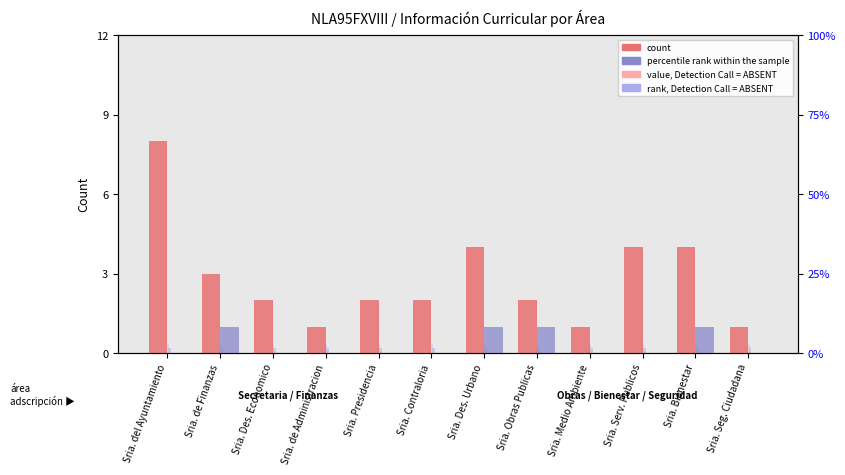

At how many categories does at least one series exceed 4?

1